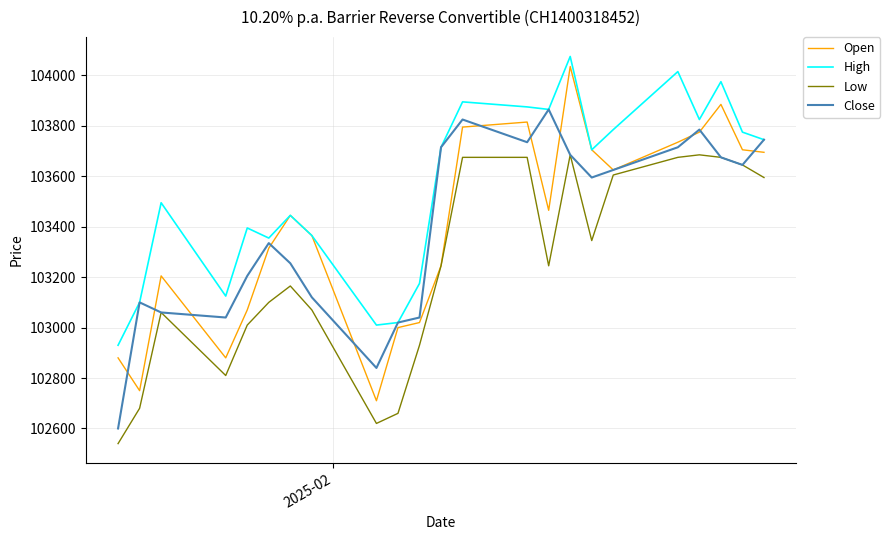

True or false: High and Low cross at least once.

False